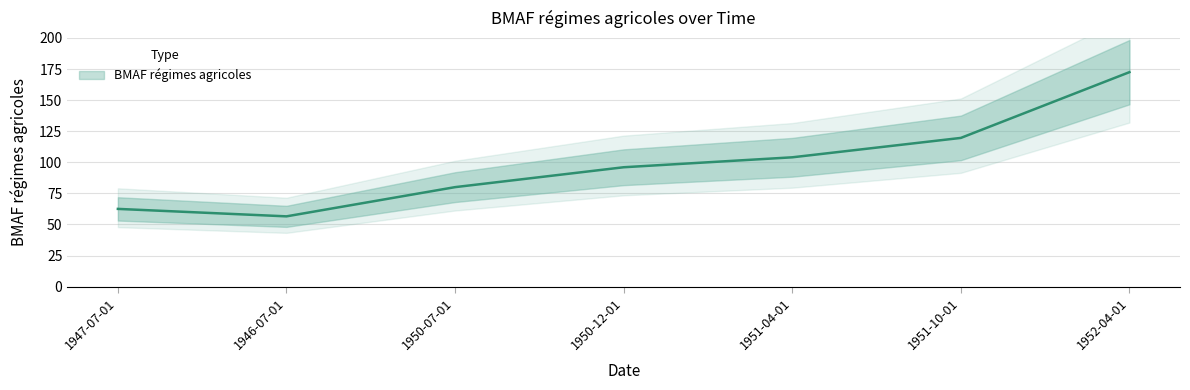

What is the smallest value displayed?

56.5